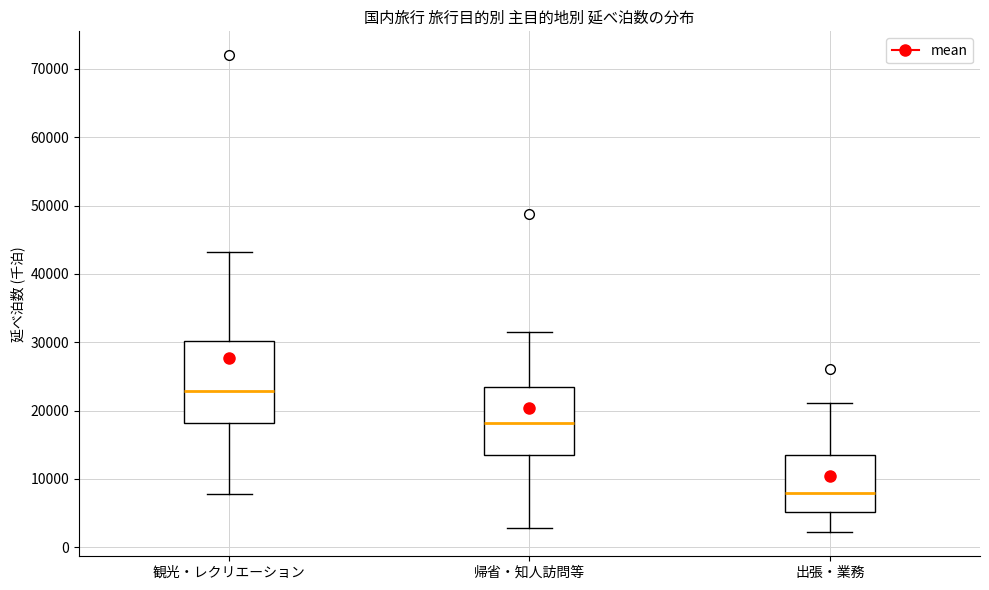

Which box is the tallest, from its lower edge to its upper edge?

観光・レクリエーション